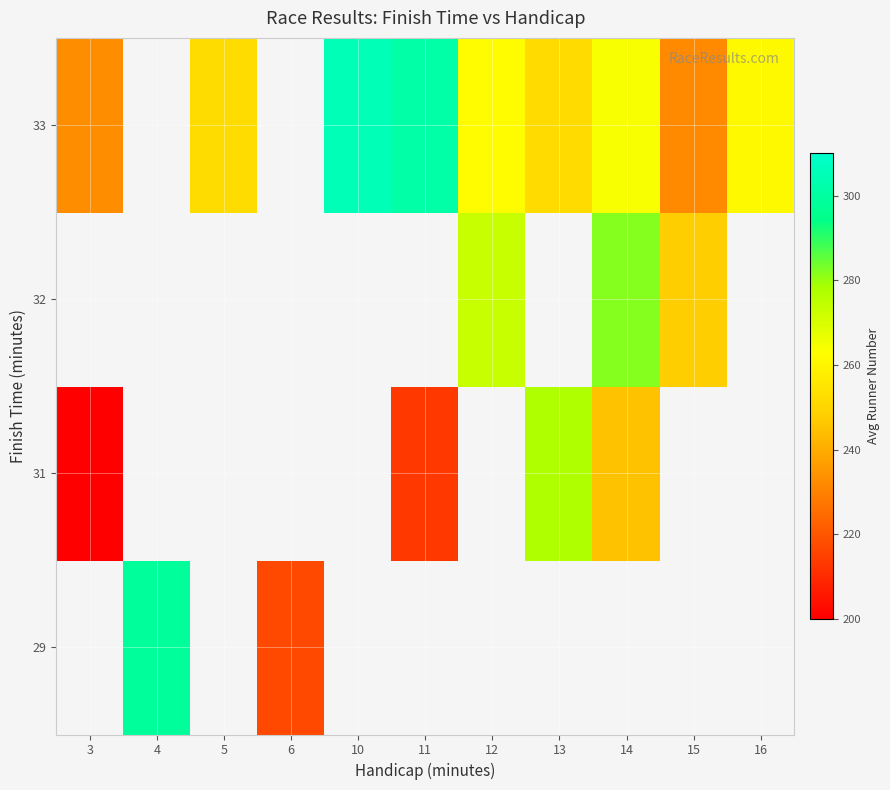

Where is 31 nearest to the value 238?

14